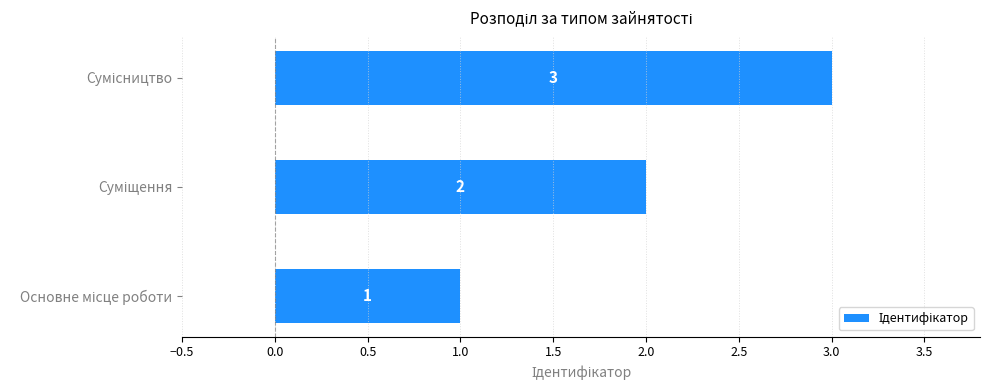

Count the values in the range 1 to 3.

3